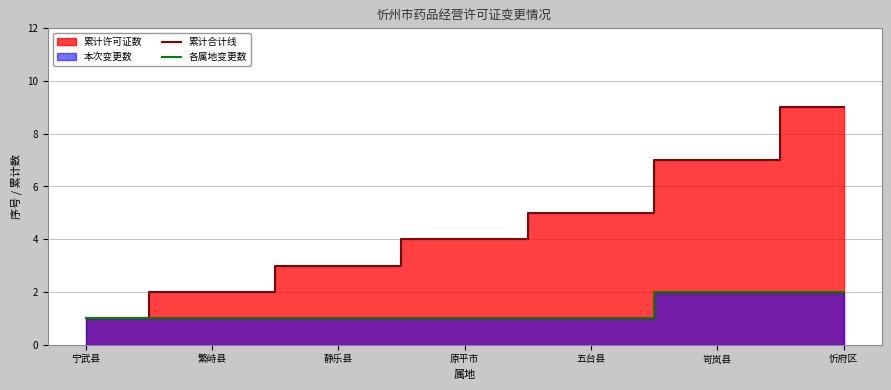

Reading left to right, transcribe all the data shown in this chart.

累计合计线: 1	2	3	4	5	7	9
各属地变更数: 1	1	1	1	1	2	2